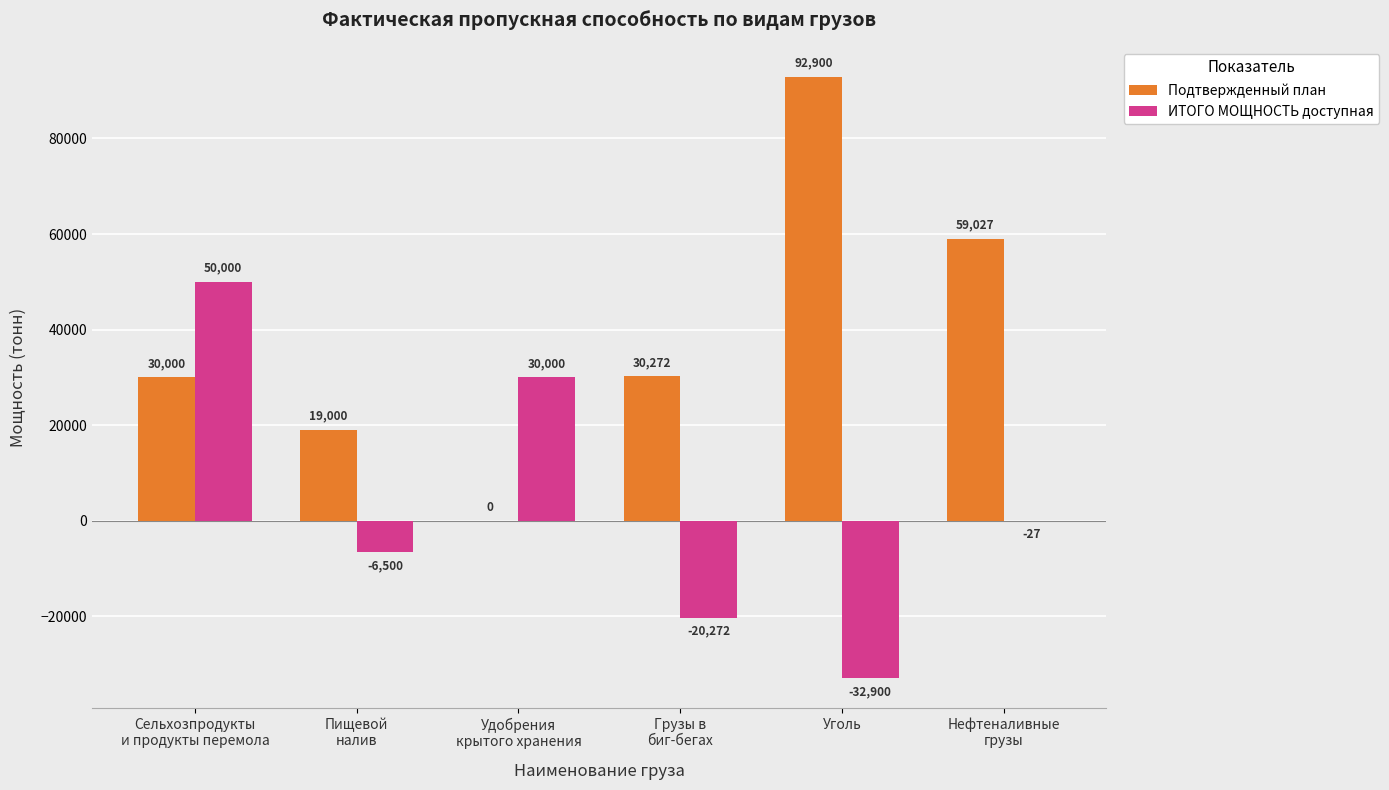

What is the approximate value of ИТОГО МОЩНОСТЬ доступная at Уголь, to the nearest 10?

-32900